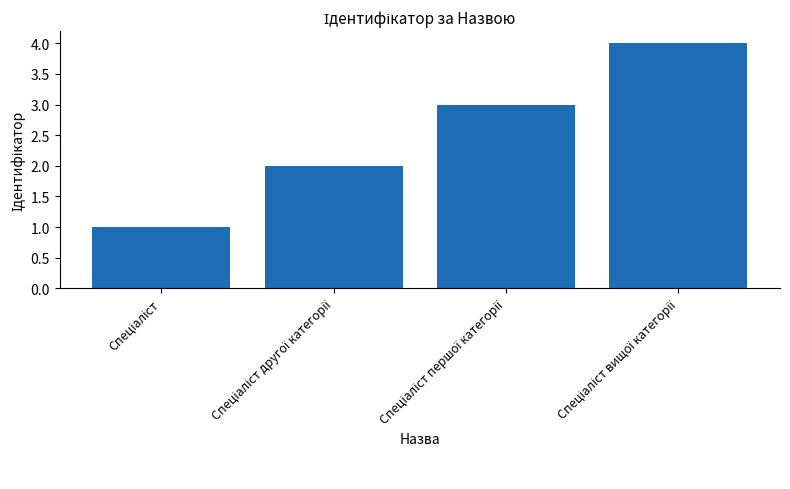

What is the minimum value shown in the chart?

1